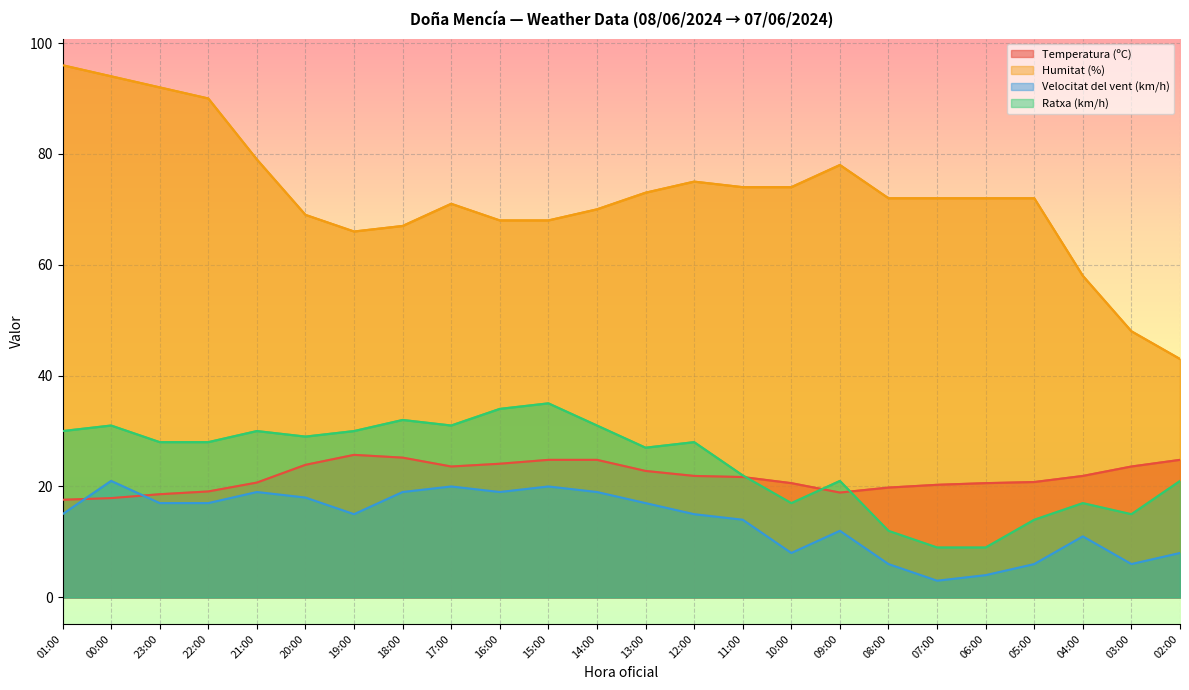

What is the sum of all Velocitat del vent (km/h) values?

329.0